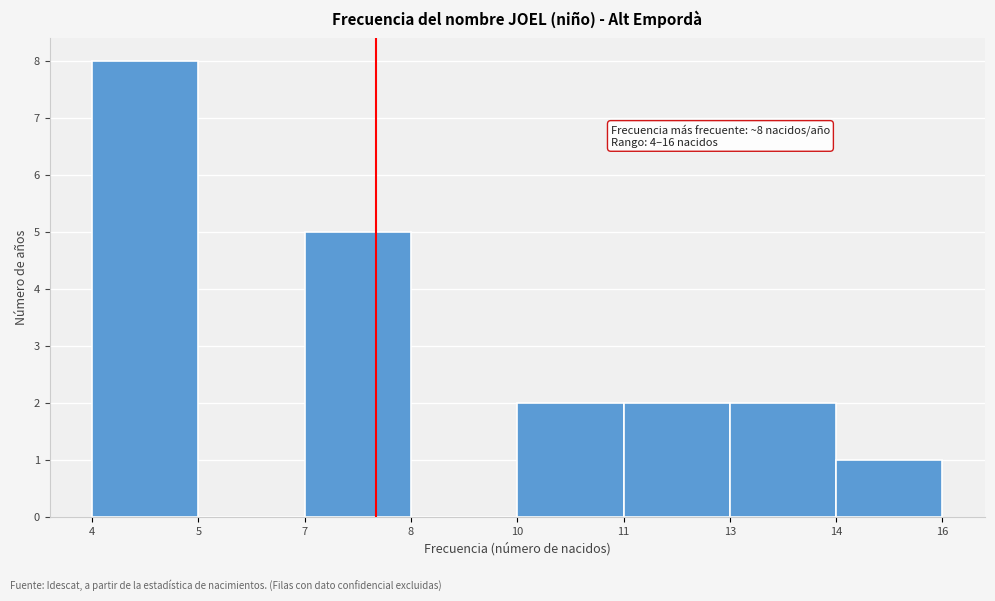

Reading left to right, list all the values displayed in this chart.

4=8	5=0	7=5	8=0	10=2	11=2	13=2	14=1